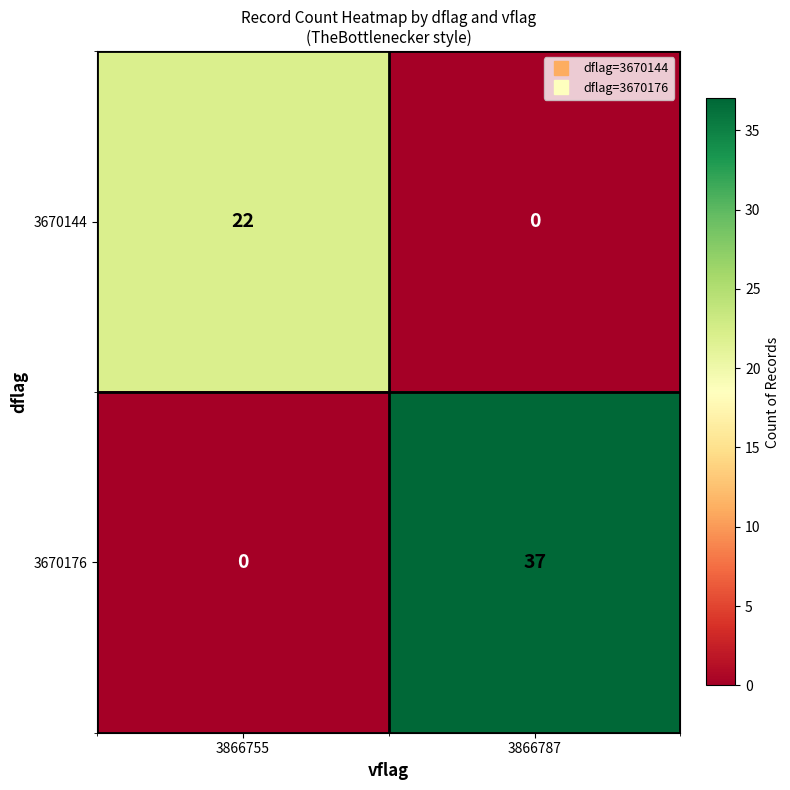

At which label is 3670176 closest to 18?

3866755